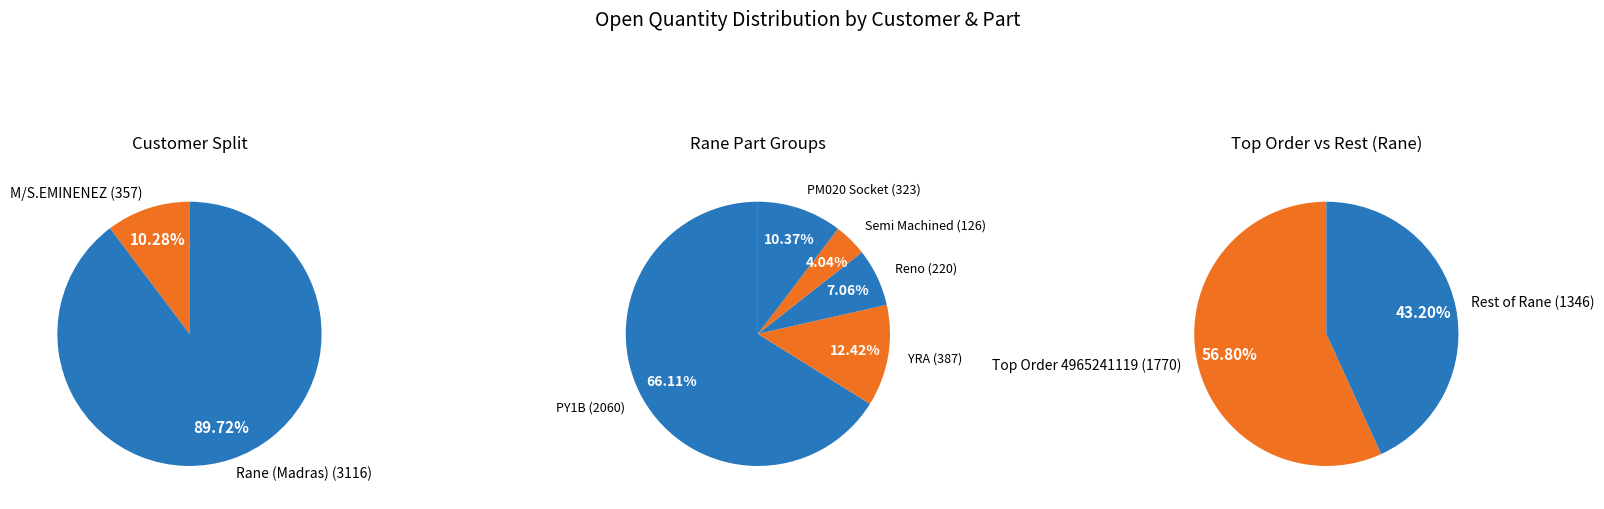

What percentage is the Rane (Madras) Limited - Steering Racks PY1B (4965241119) slice, to the nearest percent?

51%